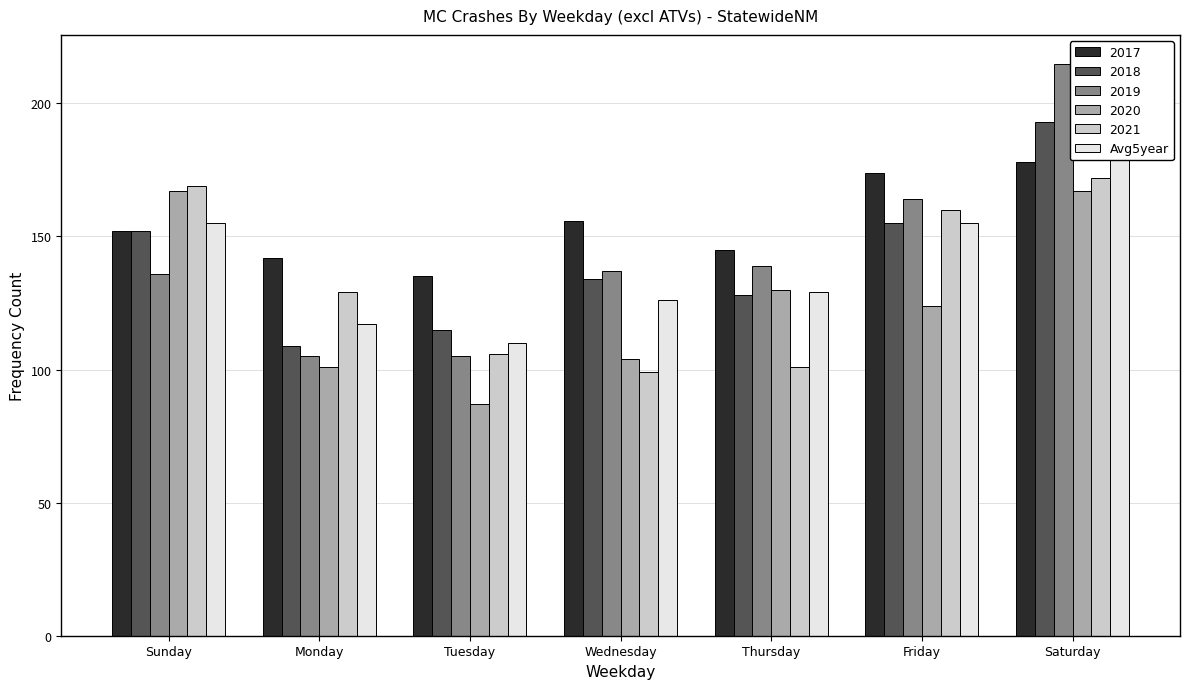

Is it true that the value at Wednesday is 44?

False